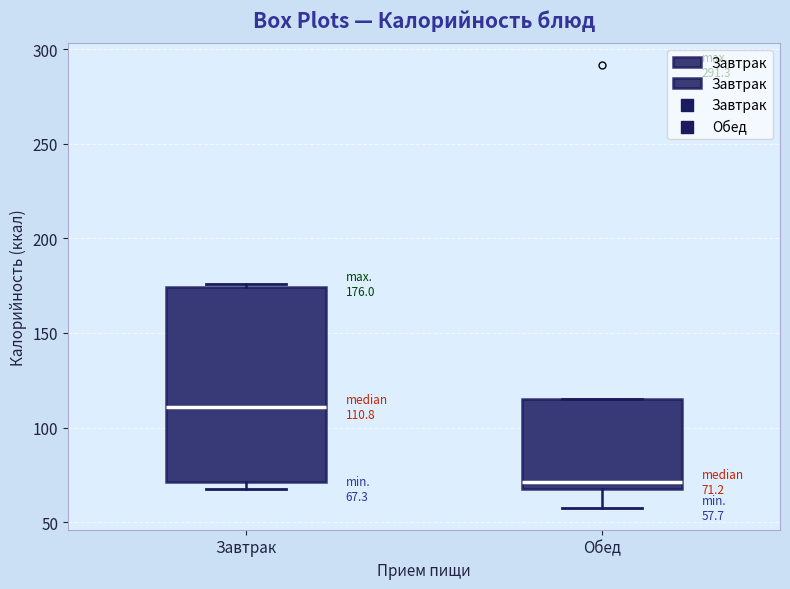

Which box has the highest median line?

Завтрак